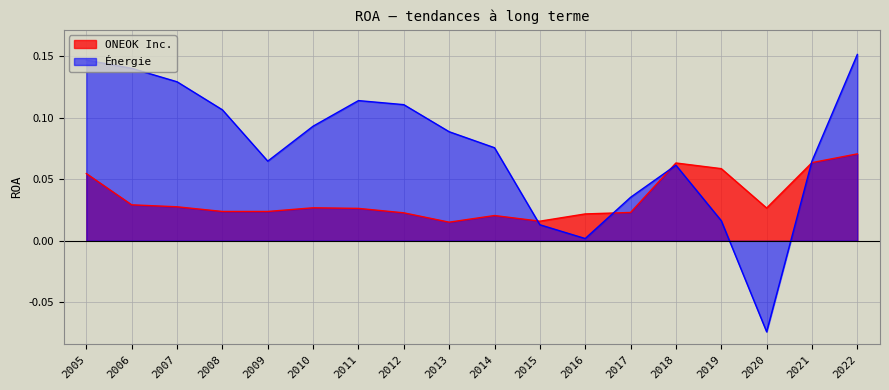

Between 2013 and 2009, which is larger?

2009